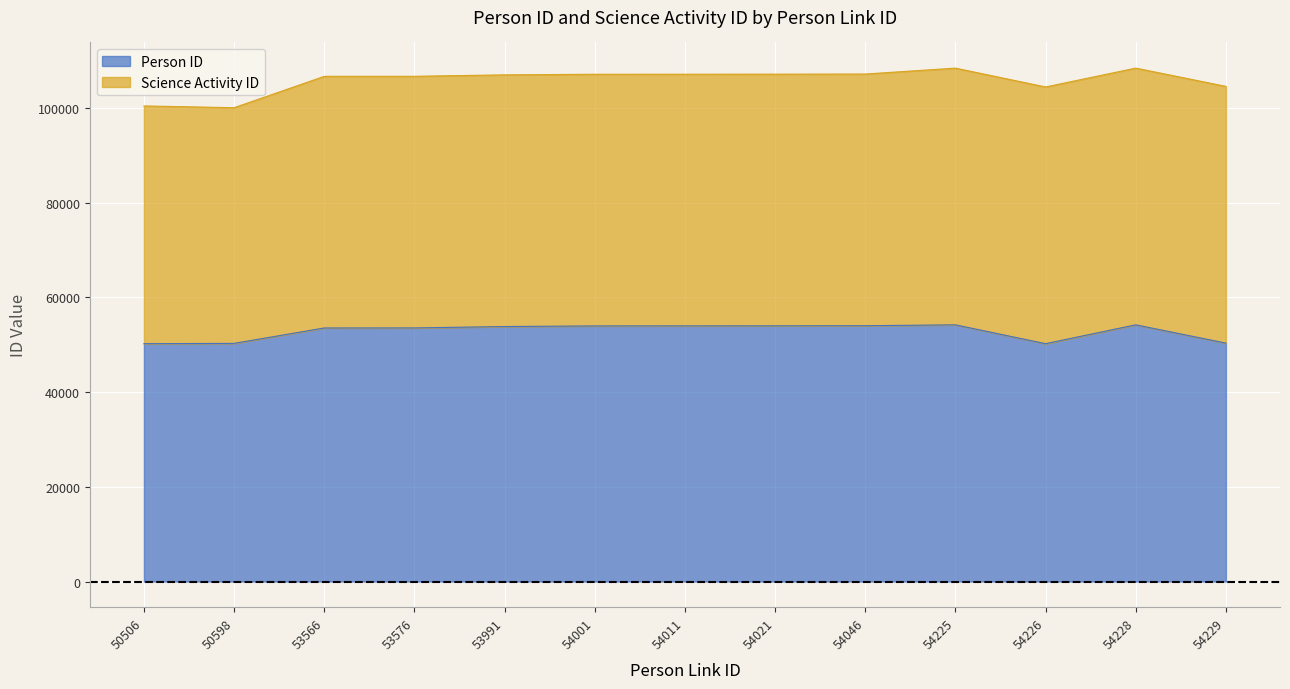

Which category has the highest value across all series?

54228